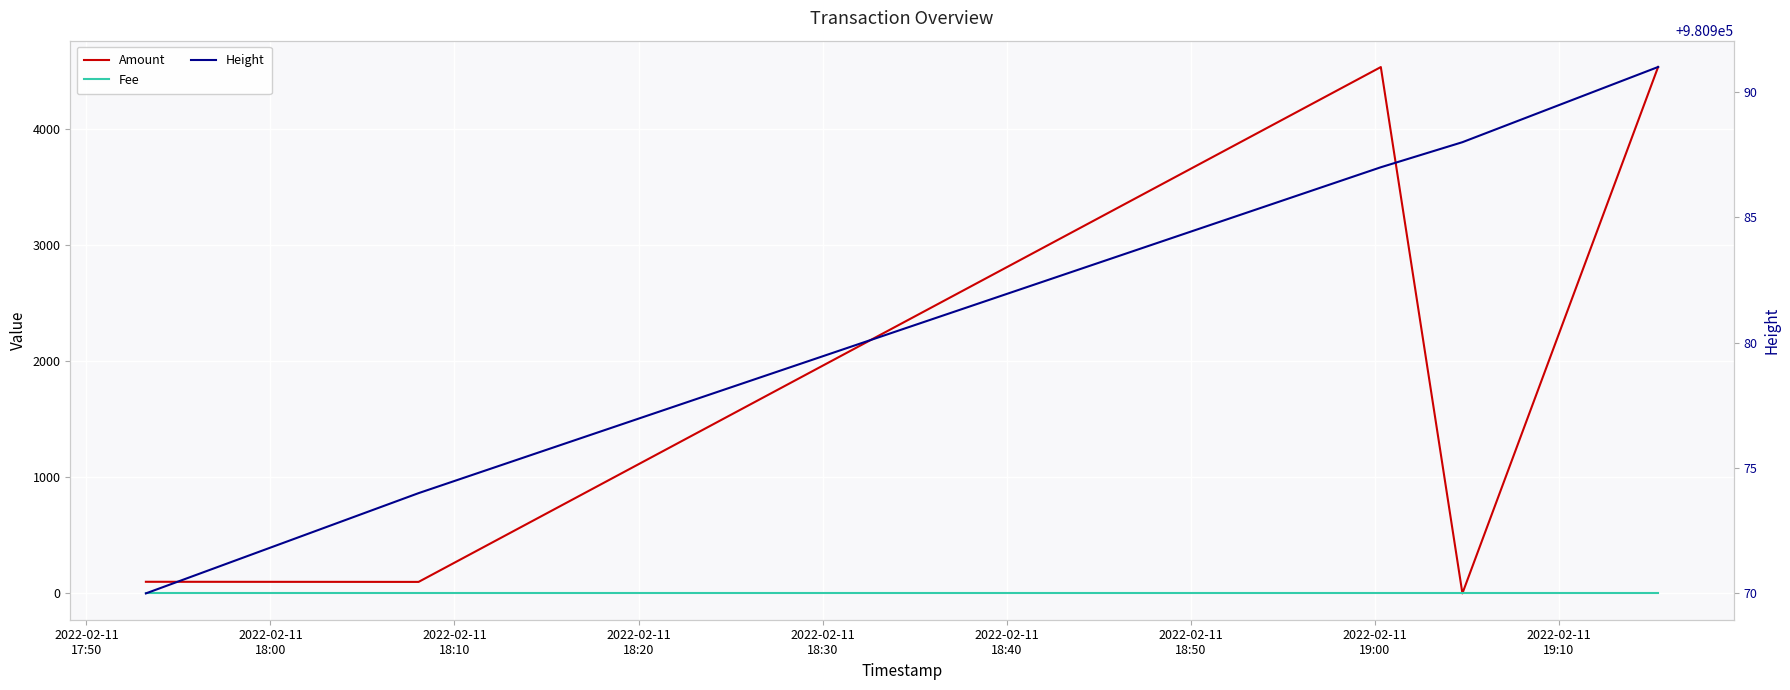

Is this an area chart (filled region under the line)?

No